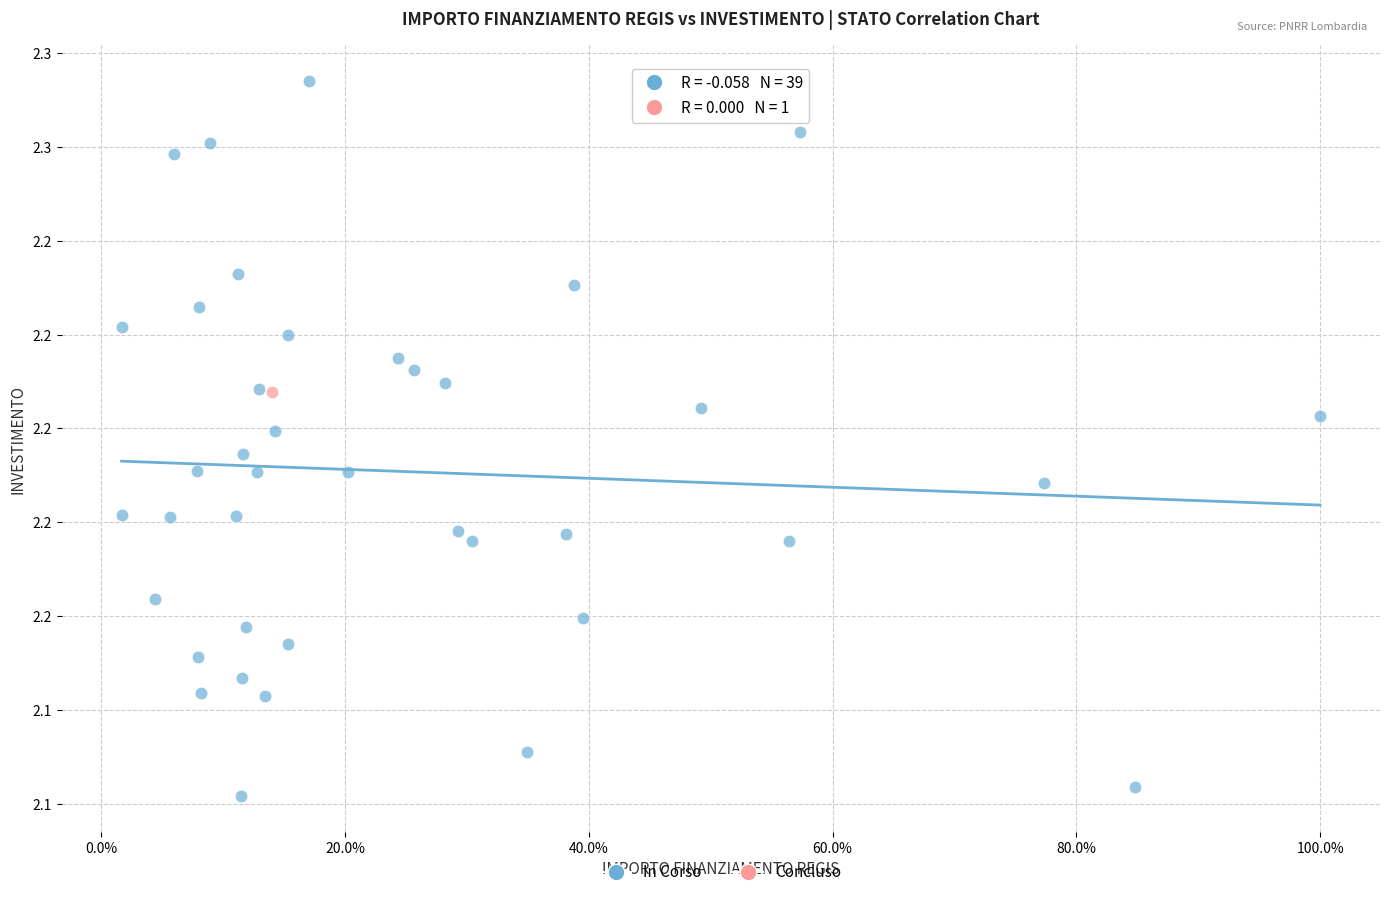

What are all the series names shown in the legend?

In Corso, Concluso